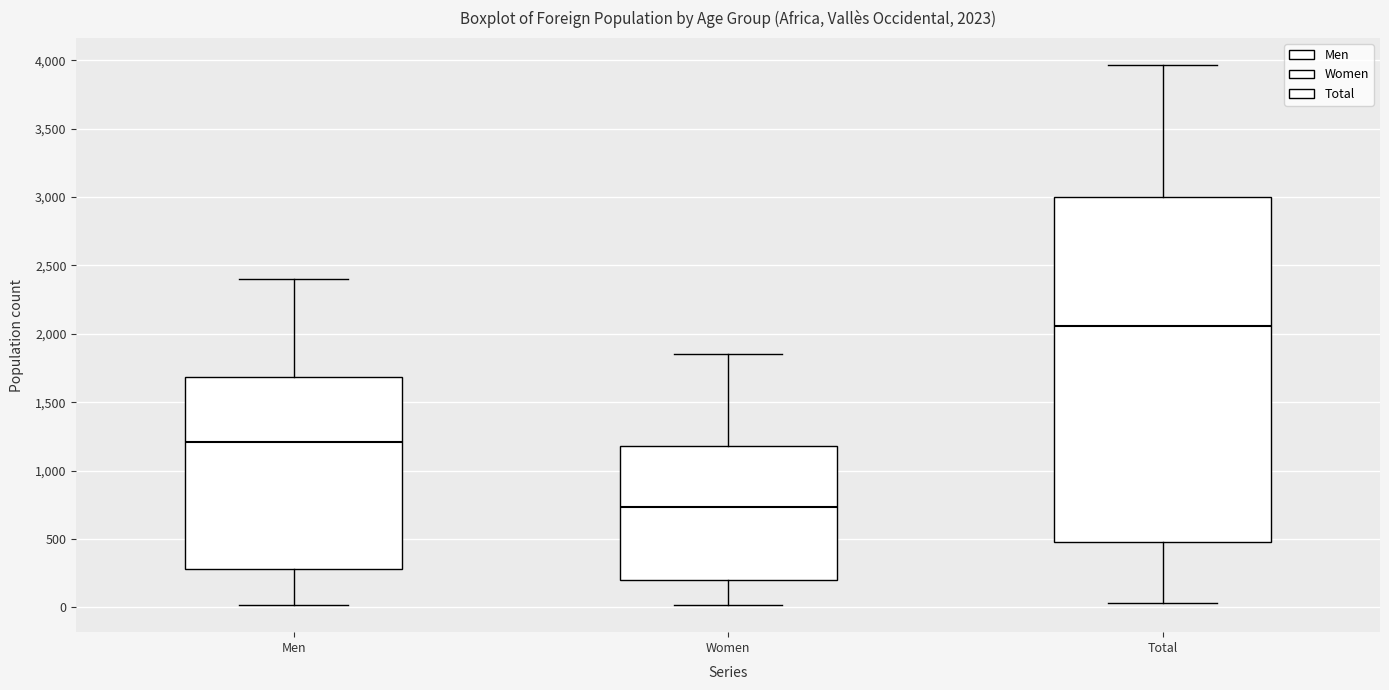

Which box's median line is the highest?

Total